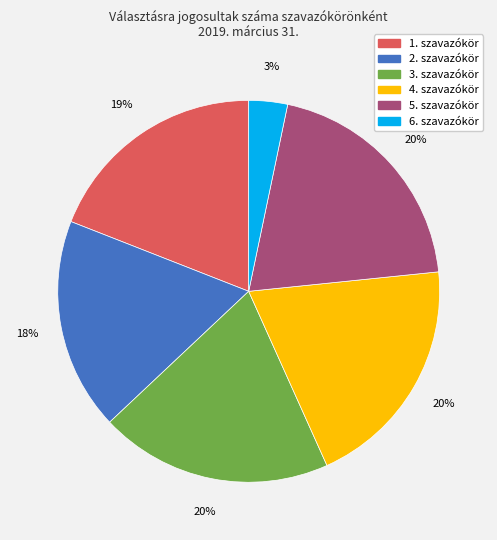

To the nearest percent, what percentage of the pie is 4. szavazókör?

20%